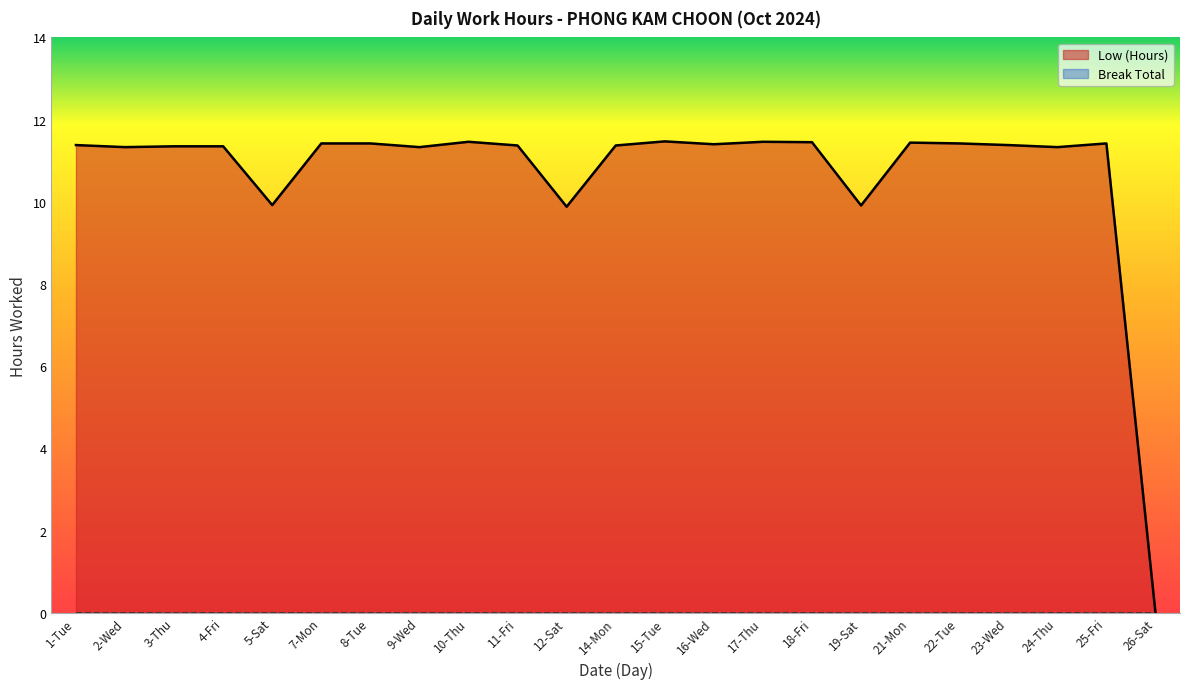

Reading left to right, extract all data points from this chart.

1-Tue=11.4	2-Wed=11.3	3-Thu=11.3	4-Fri=11.3	5-Sat=9.9	7-Mon=11.4	8-Tue=11.4	9-Wed=11.3	10-Thu=11.5	11-Fri=11.4	12-Sat=9.9	14-Mon=11.4	15-Tue=11.5	16-Wed=11.4	17-Thu=11.5	18-Fri=11.4	19-Sat=9.9	21-Mon=11.4	22-Tue=11.4	23-Wed=11.4	24-Thu=11.3	25-Fri=11.4	26-Sat=0.0